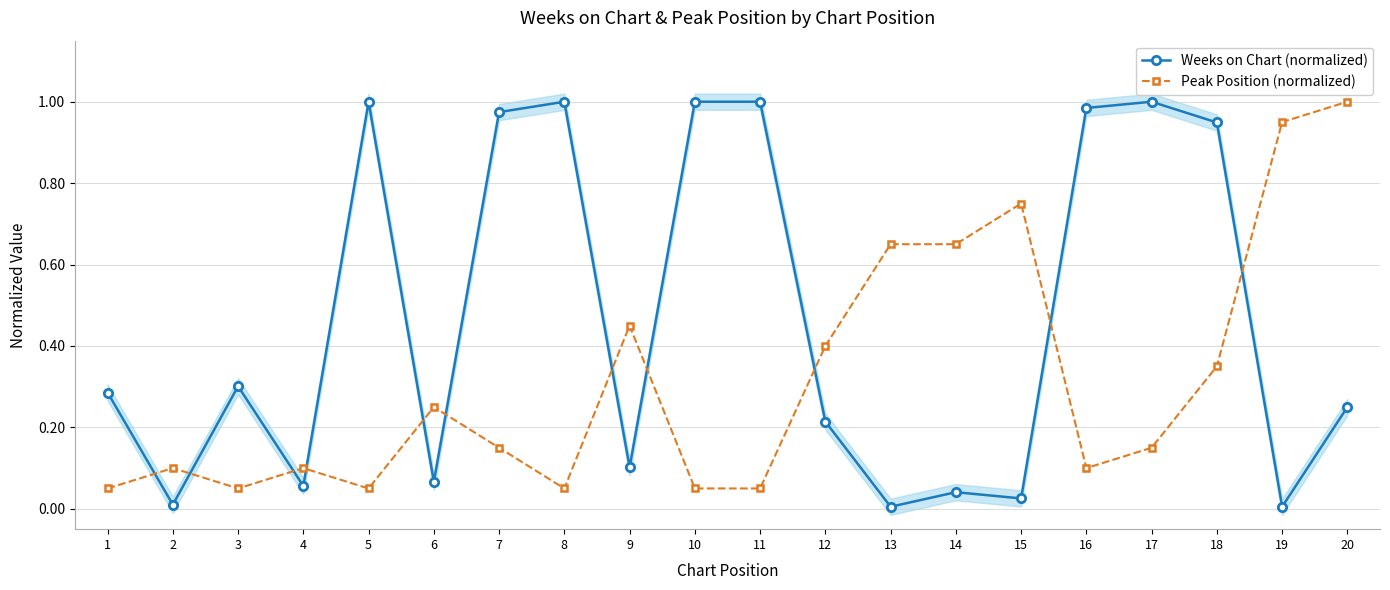

At which category does Weeks on Chart (normalized) reach its first local peak?

3